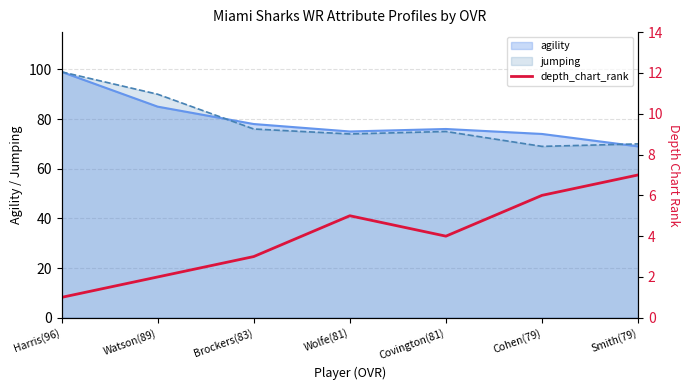

True or false: agility has a value of 127 at Brockers(83).

False